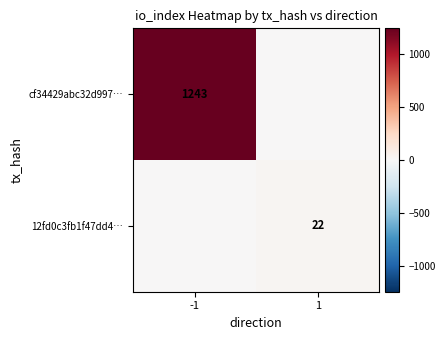

True or false: 12fd0c3fb1f47dd4… has a value of 31 at 1.

False